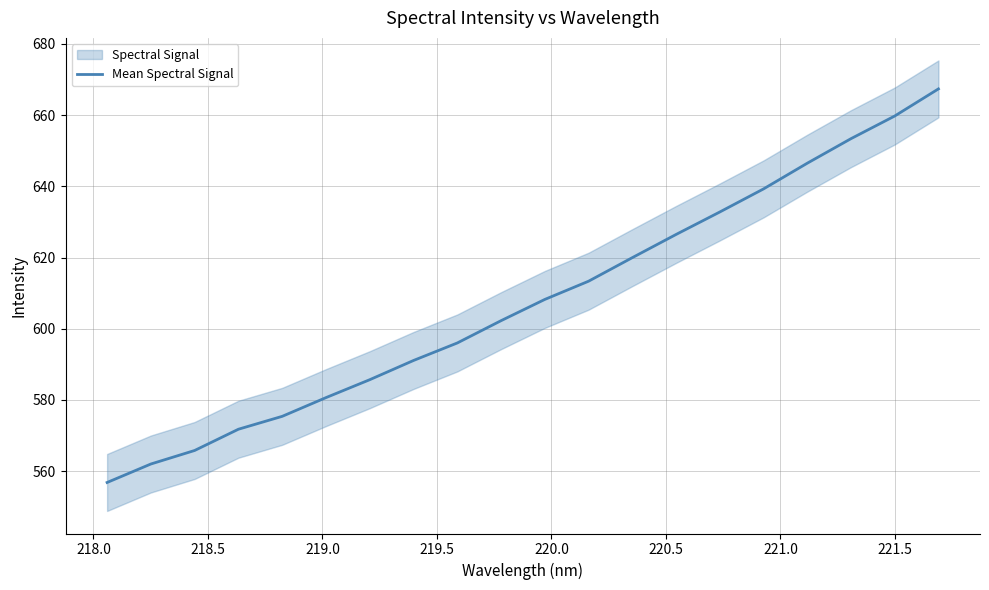

What is the highest value of the Mean Spectral Signal series?

667.4